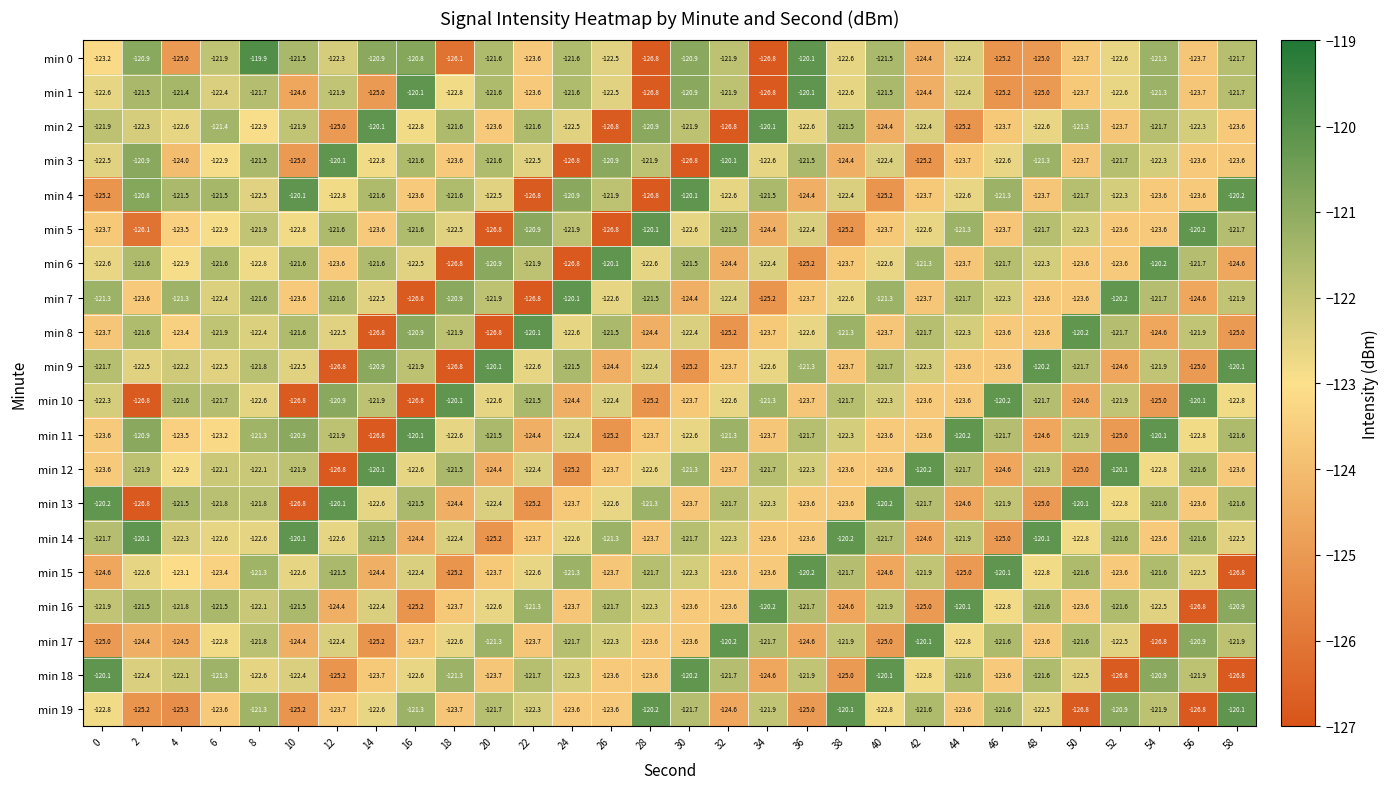

What is the spread (max minus min) of values at 32?

6.7